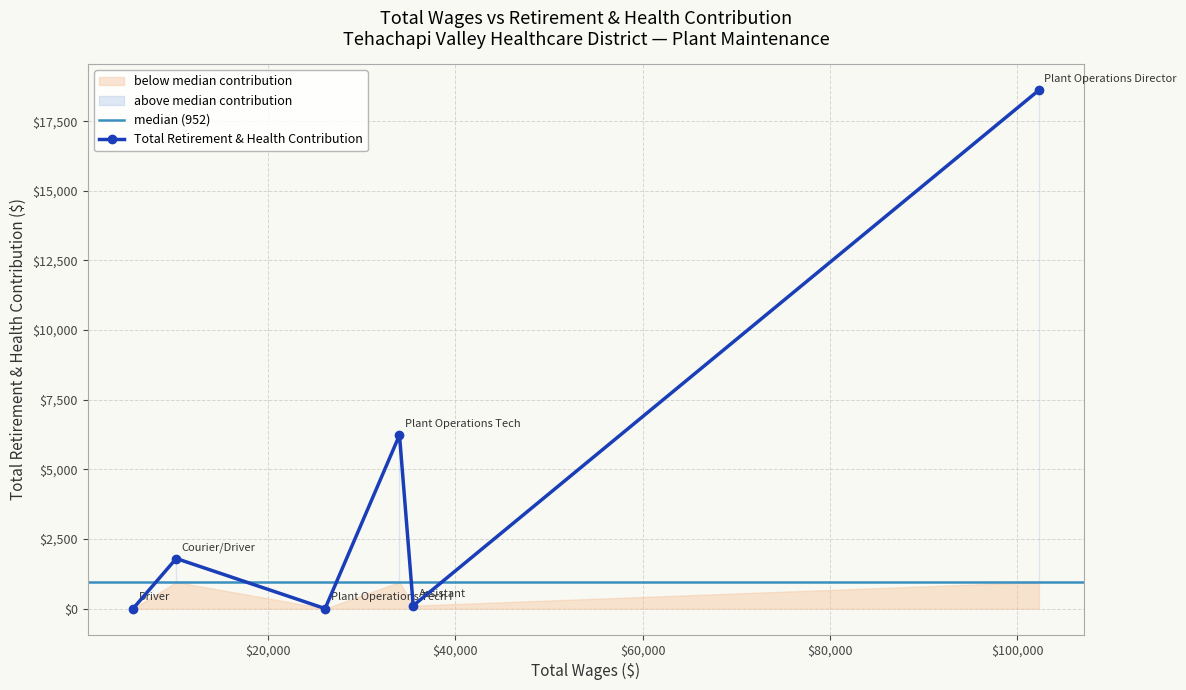

How many points are higher than both their immediate neighbors (excluding endpoints)?

2